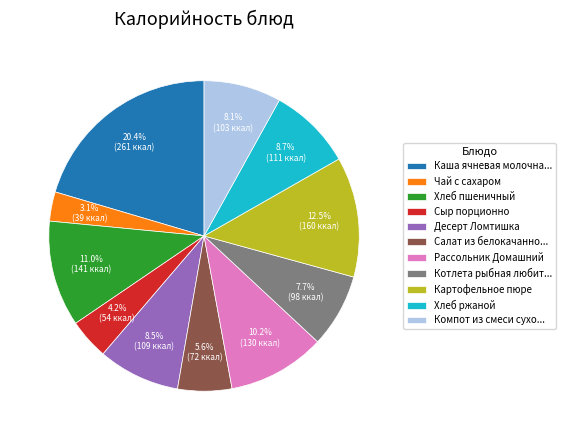

Between Чай с сахаром and Картофельное пюре, which is larger?

Картофельное пюре